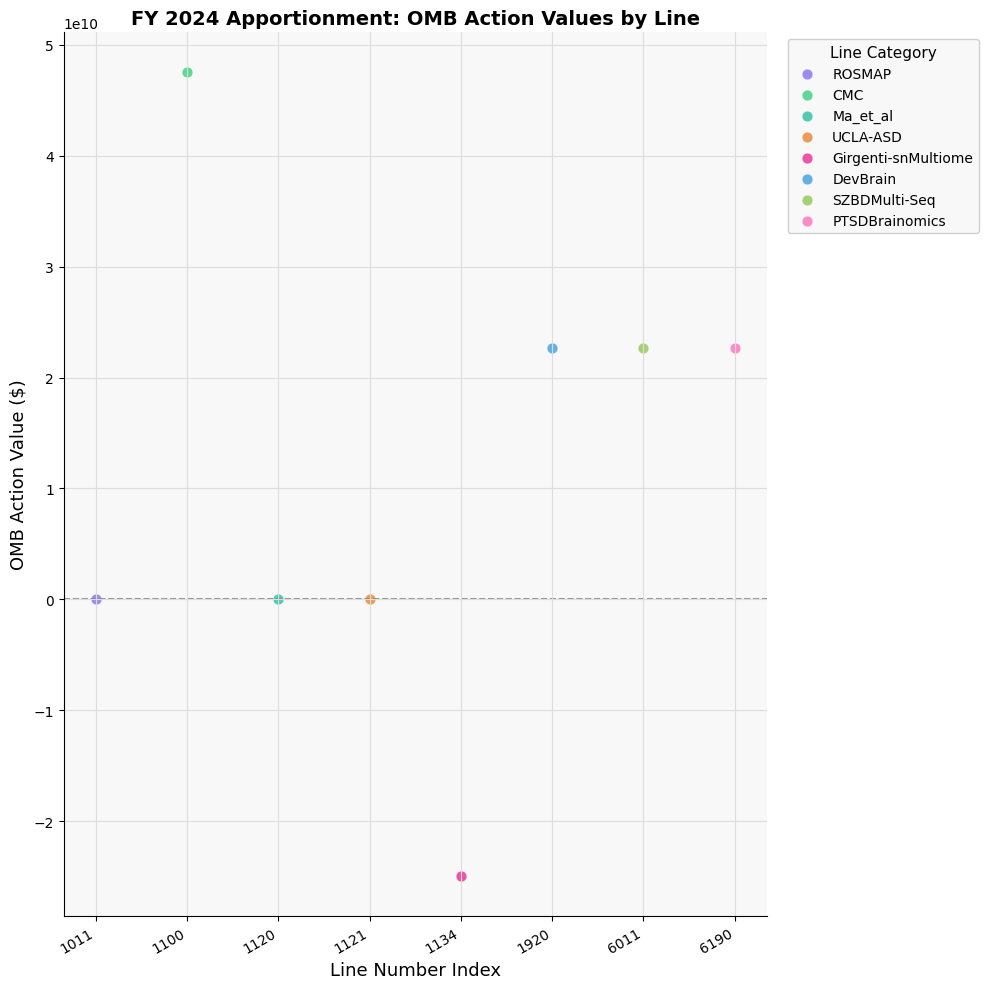

What are all the series names shown in the legend?

ROSMAP, CMC, Ma_et_al, UCLA-ASD, Girgenti-snMultiome, DevBrain, SZBDMulti-Seq, PTSDBrainomics